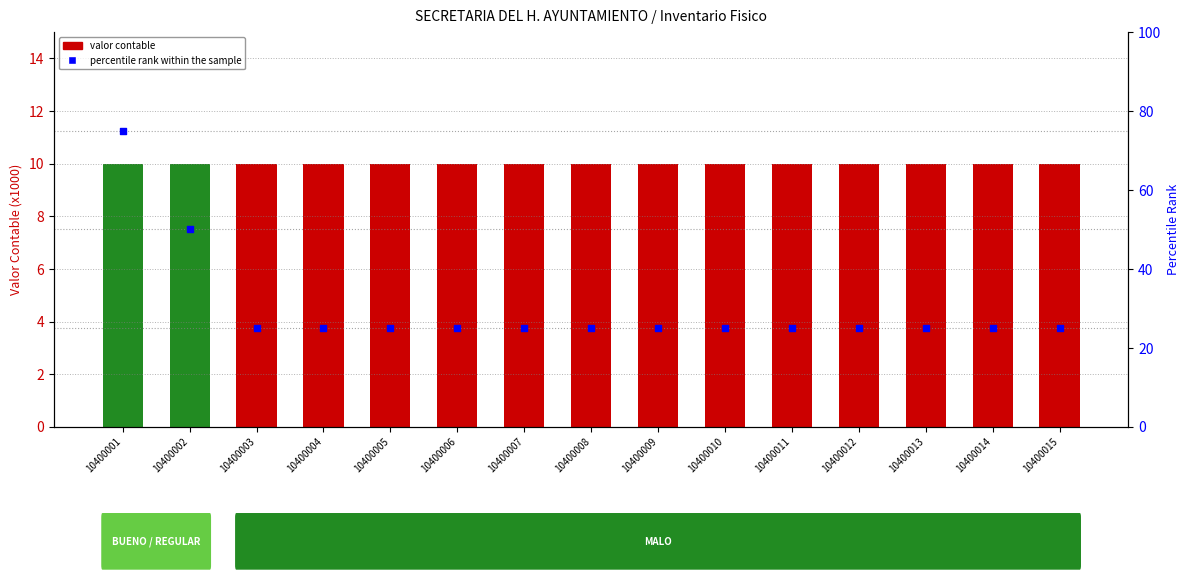

Which series has the largest Y range (max minus min)?

percentile rank within the sample